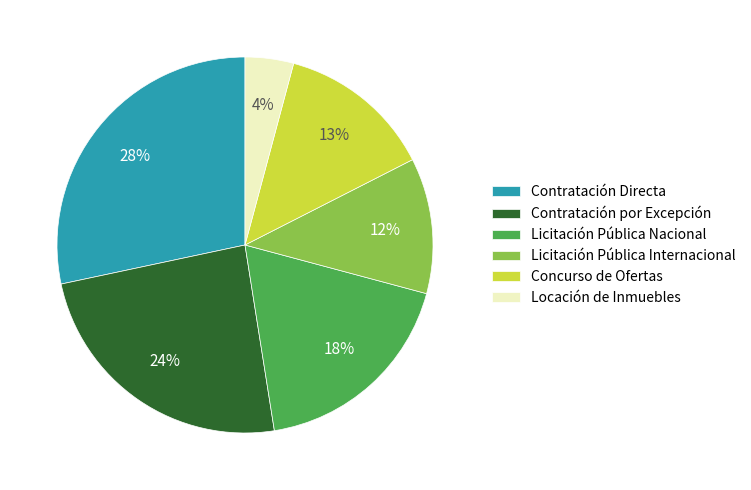

Is Licitación Pública Nacional the majority of the pie?

No